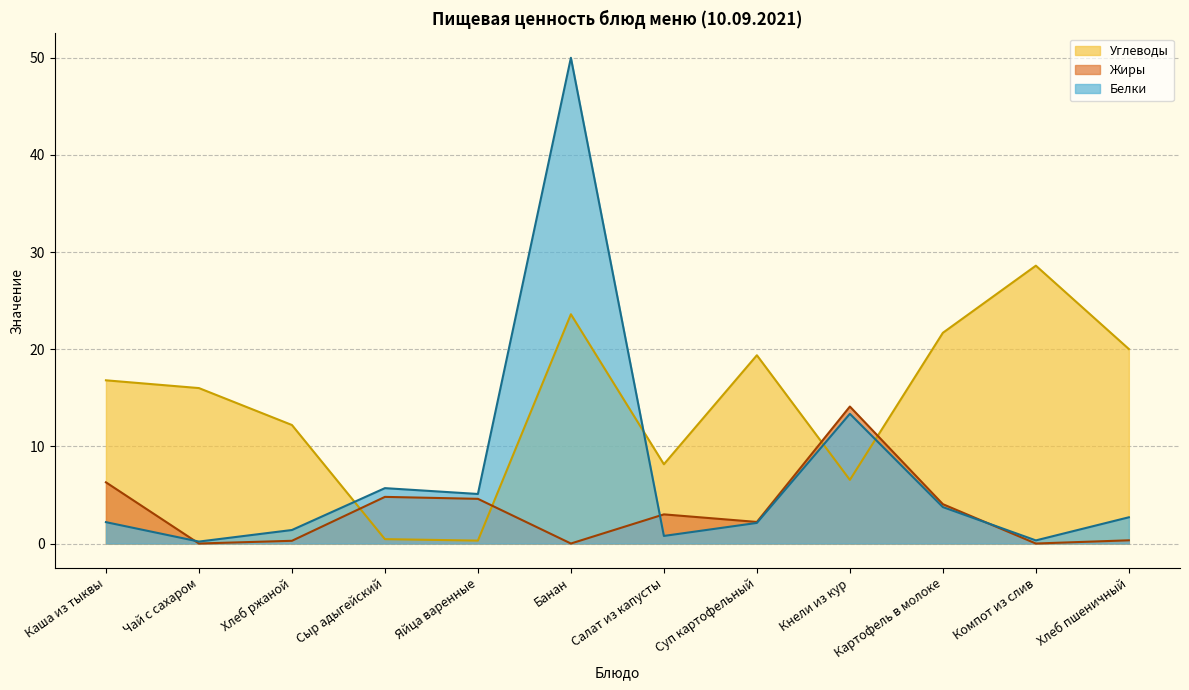

Rank the series by their maximum value, from highest to lowest.

Белки, Углеводы, Жиры